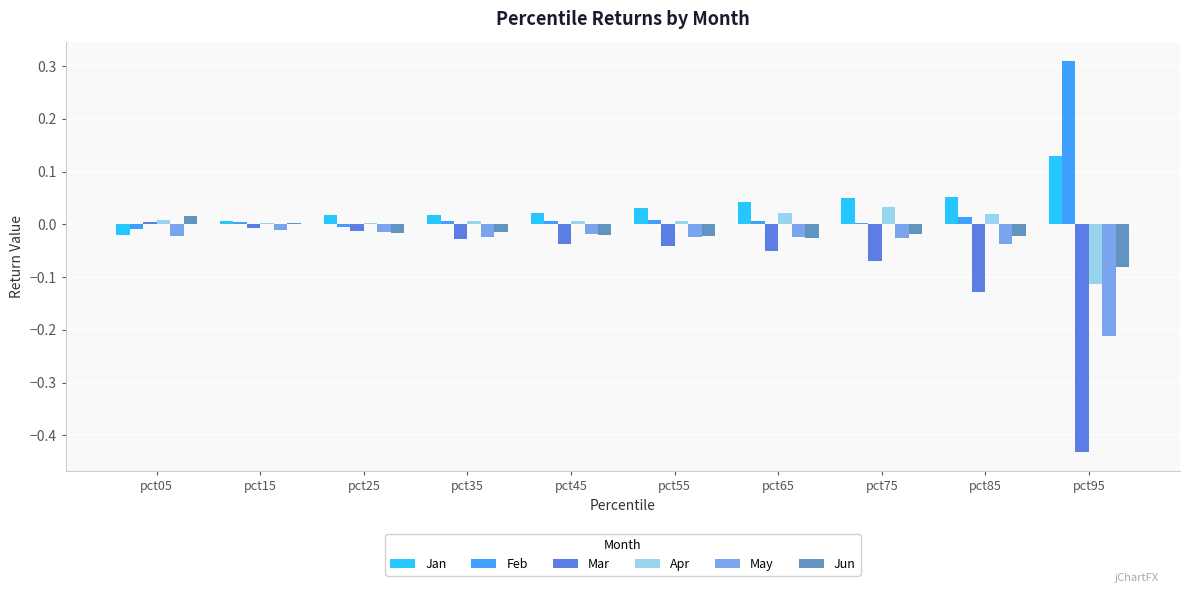

Count the number of data series in this chart.

6